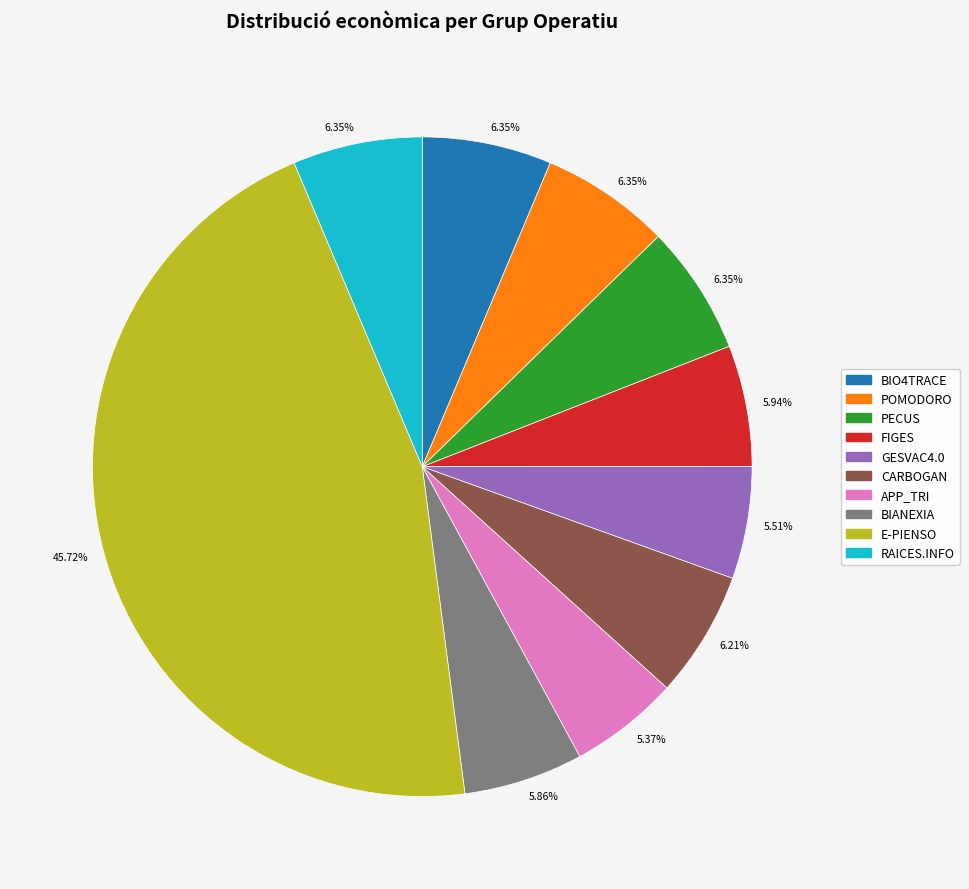

Does any single category account for the majority?

No